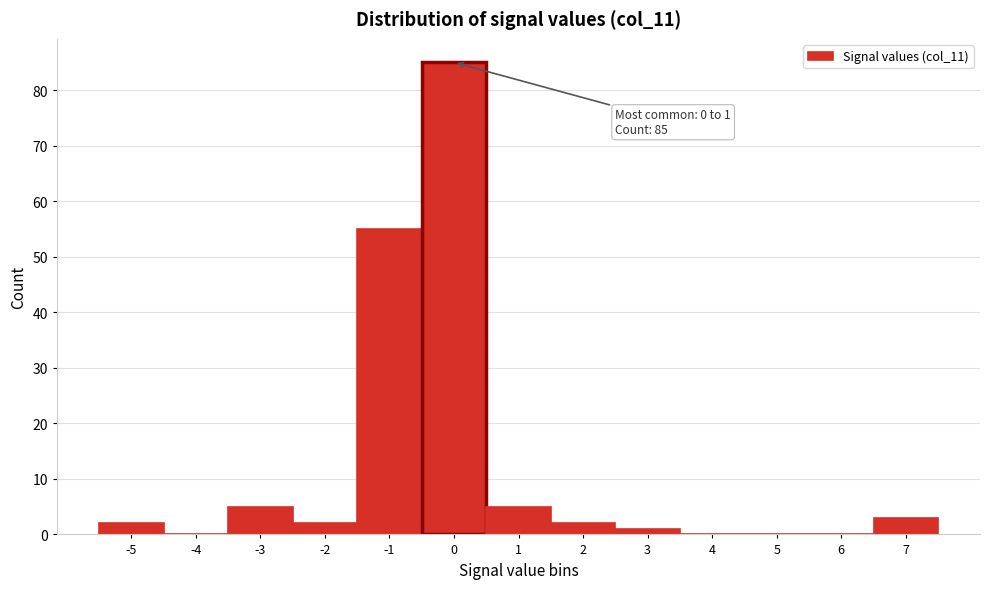

Reading left to right, extract all data points from this chart.

-5=2	-4=0	-3=5	-2=2	-1=55	0=85	1=5	2=2	3=1	4=0	5=0	6=0	7=3